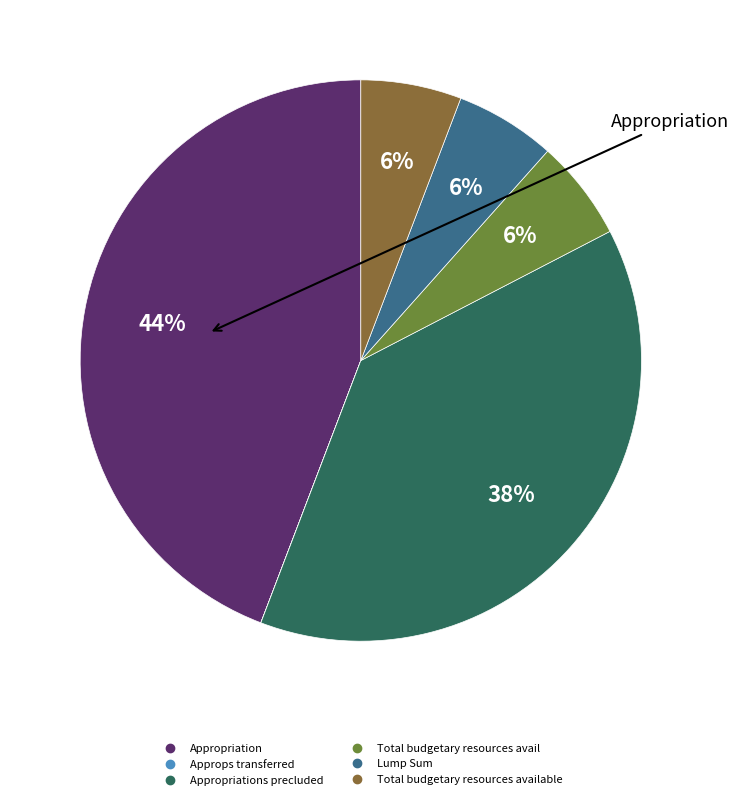

To the nearest percent, what is the difference between the largest and smallest slice percentages?

44%